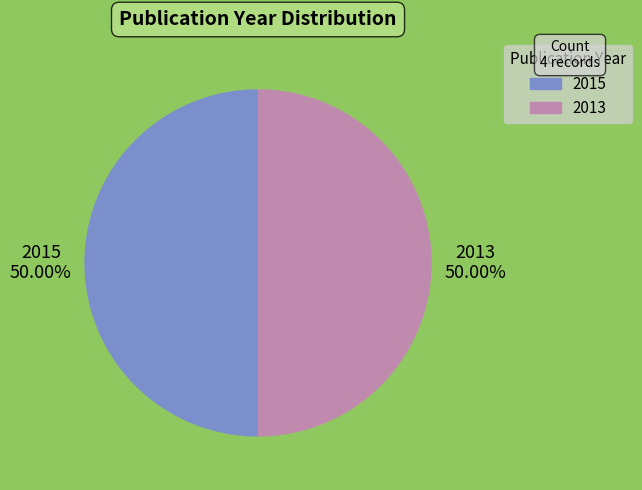

Is the sum of 2013 and 2015 greater than half?

Yes